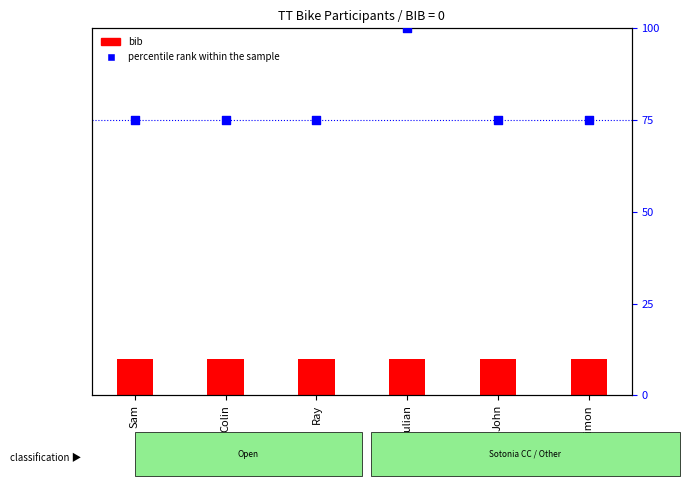

What is the total value across all series at Colin?

75.5